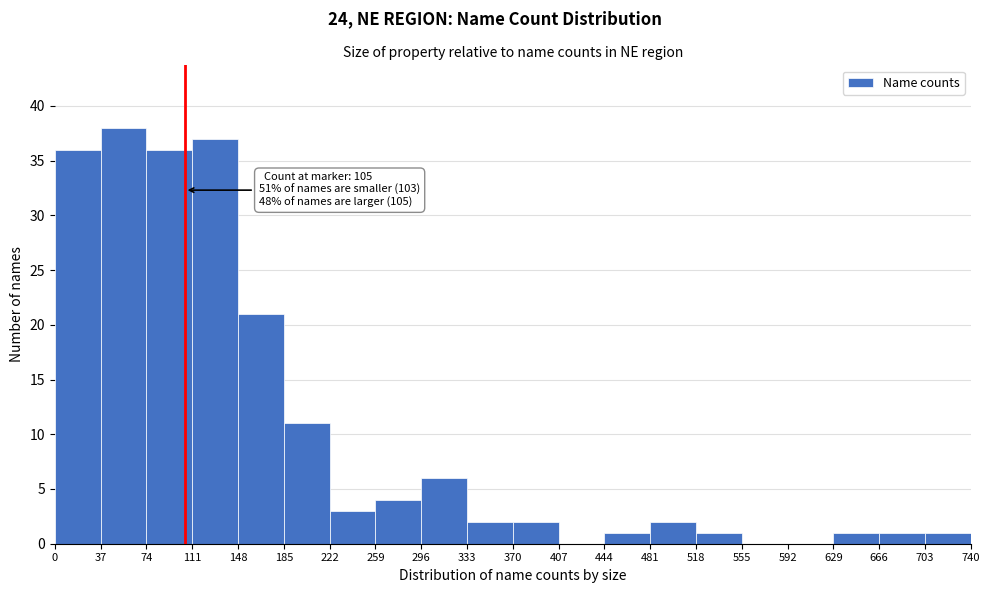

Which range on the x-axis has the tallest bar?

37 to 74